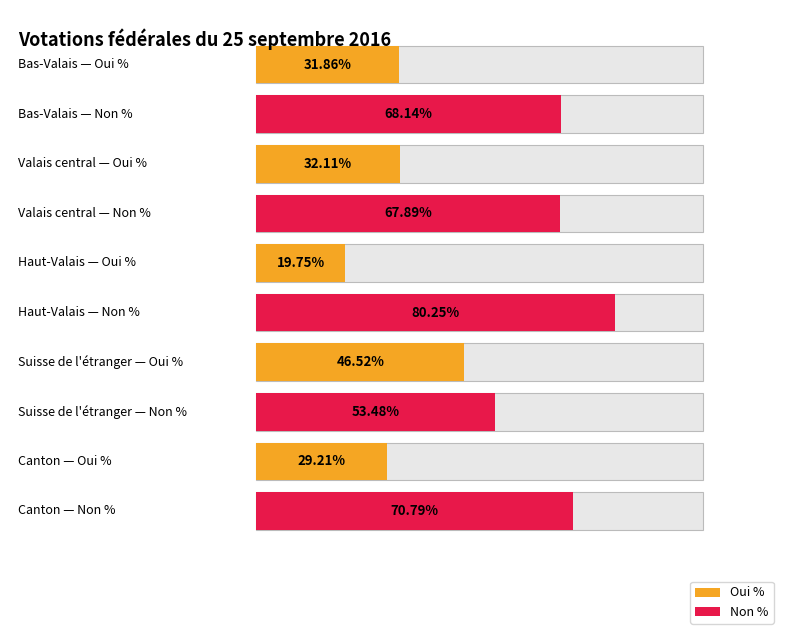

What is the lowest value of the Non % series?

53.5